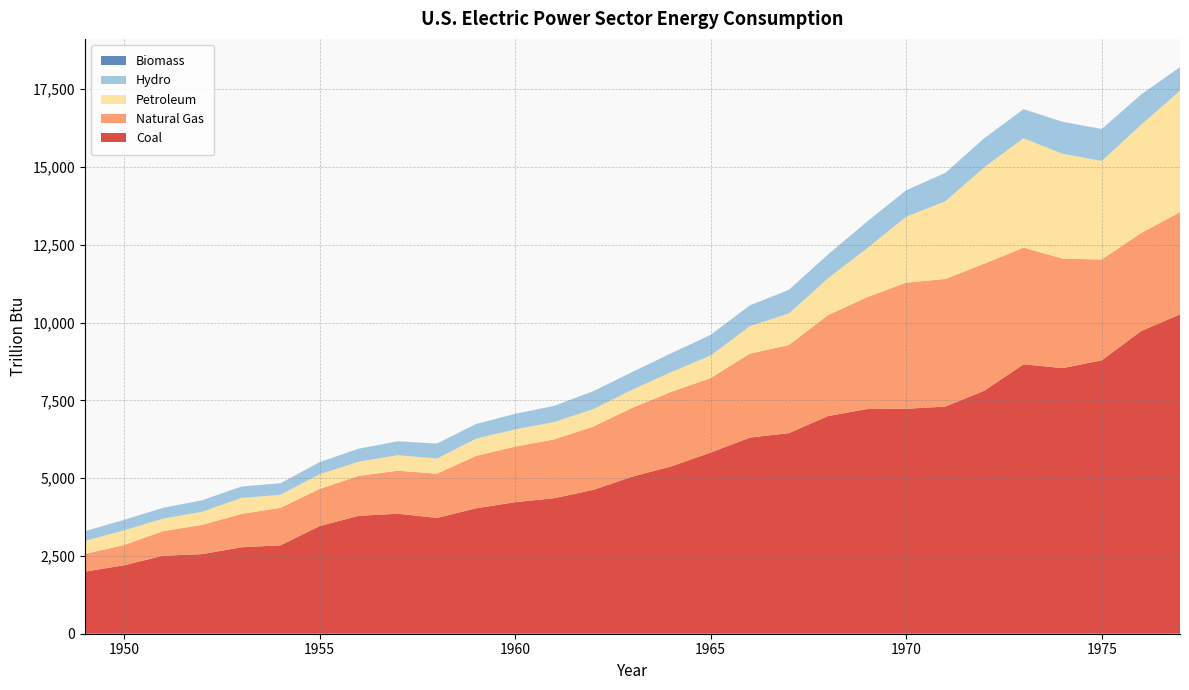

Reading right to left, list all the values displayed in this chart.

Coal: 1977=10262.0	1976=9720.2	1975=8785.8	1974=8534.0	1973=8658.4	1972=7810.7	1971=7299.1	1970=7227.5	1969=7219.3	1968=6993.6	1967=6445.0	1966=6301.6	1965=5821.1	1964=5379.6	1963=5050.2	1962=4622.4	1961=4355.0	1960=4227.6	1959=4029.4	1958=3721.3	1957=3855.2	1956=3789.7	1955=3458.3	1954=2840.8	1953=2777.4	1952=2557.4	1951=2506.8	1950=2199.1	1949=1995.1
Natural Gas: 1977=3283.7	1976=3151.7	1975=3239.8	1974=3519.2	1973=3748.0	1972=4084.3	1971=4099.3	1970=4053.7	1969=3595.8	1968=3245.5	1967=2834.2	1966=2696.1	1965=2395.4	1964=2397.2	1963=2211.0	1962=2034.8	1961=1889.0	1960=1785.1	1959=1685.5	1958=1420.9	1957=1382.9	1956=1282.7	1955=1193.6	1954=1206.3	1953=1070.5	1952=942.0	1951=790.6	1950=650.9	1949=569.4
Petroleum: 1977=3900.6	1976=3477.1	1975=3165.7	1974=3365.0	1973=3514.8	1972=3097.1	1971=2495.0	1970=2117.3	1969=1571.3	1968=1181.5	1967=1010.5	1966=883.2	1965=722.0	1964=633.9	1963=584.7	1962=559.6	1961=557.3	1960=552.7	1959=552.0	1958=485.7	1957=498.4	1956=454.7	1955=470.7	1954=417.4	1953=514.3	1952=420.4	1951=399.9	1950=471.7	1949=414.6
Hydro: 1977=752.3	1976=968.0	1975=1023.8	1974=1027.1	1973=928.3	1972=930.2	1971=908.7	1970=845.2	1969=853.7	1968=759.1	1967=755.8	1966=664.5	1965=661.4	1964=604.2	1963=565.6	1962=575.3	1961=519.2	1960=497.6	1959=470.1	1958=478.6	1957=444.4	1956=416.4	1955=385.5	1954=365.3	1953=359.1	1952=358.6	1951=340.3	1950=327.3	1949=306.2
Biomass: 1977=5.0	1976=2.8	1975=2.0	1974=2.6	1973=3.4	1972=3.4	1971=3.3	1970=3.7	1969=3.3	1968=3.9	1967=3.3	1966=3.5	1965=2.8	1964=1.5	1963=1.3	1962=1.3	1961=1.3	1960=1.5	1959=1.7	1958=1.9	1957=2.0	1956=1.7	1955=3.2	1954=3.2	1953=5.0	1952=6.4	1951=5.3	1950=5.5	1949=5.8